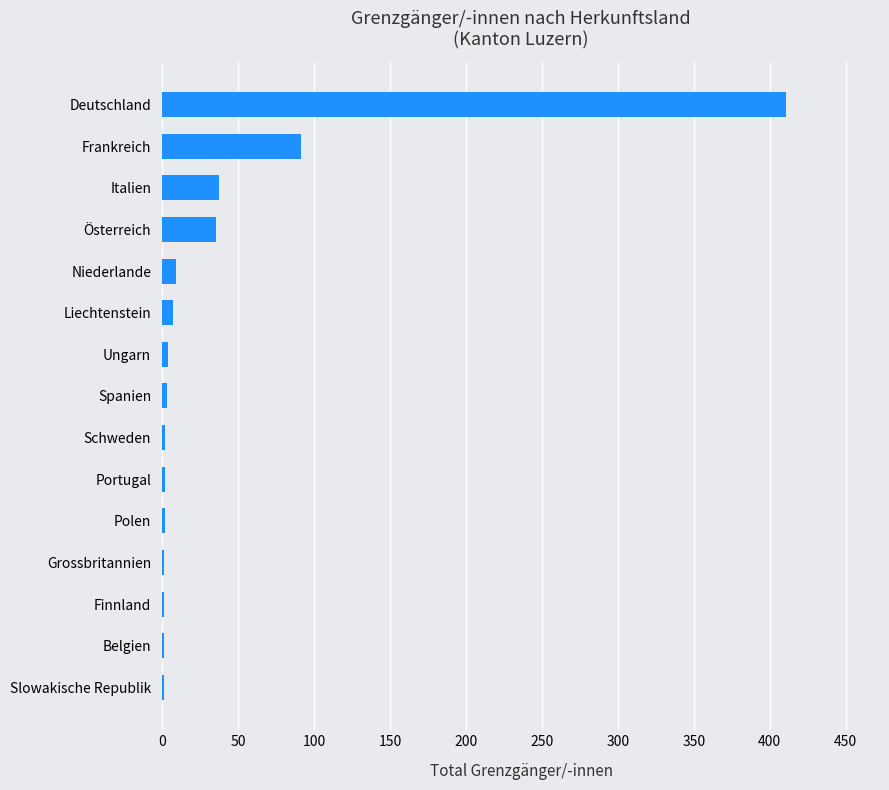

At which label is the value closest to 206?

Frankreich